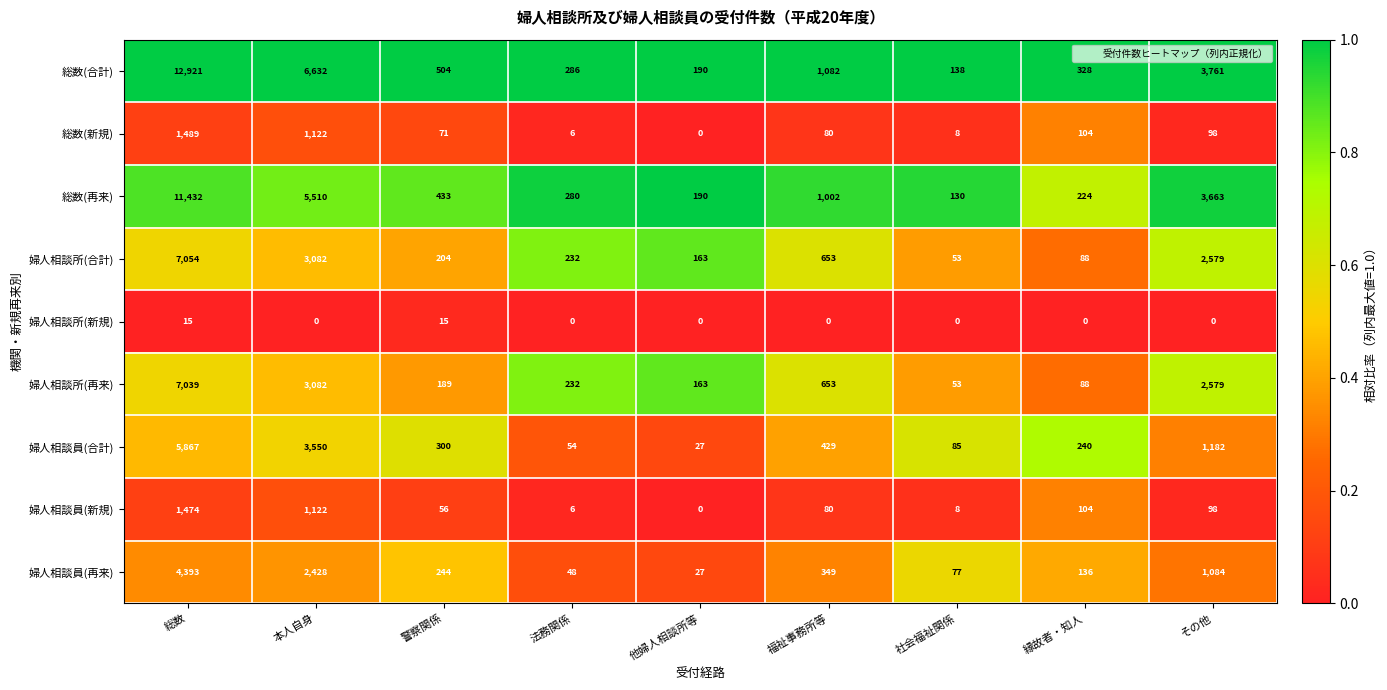

What is the difference between the highest and lowest values at 他婦人相談所等?

190